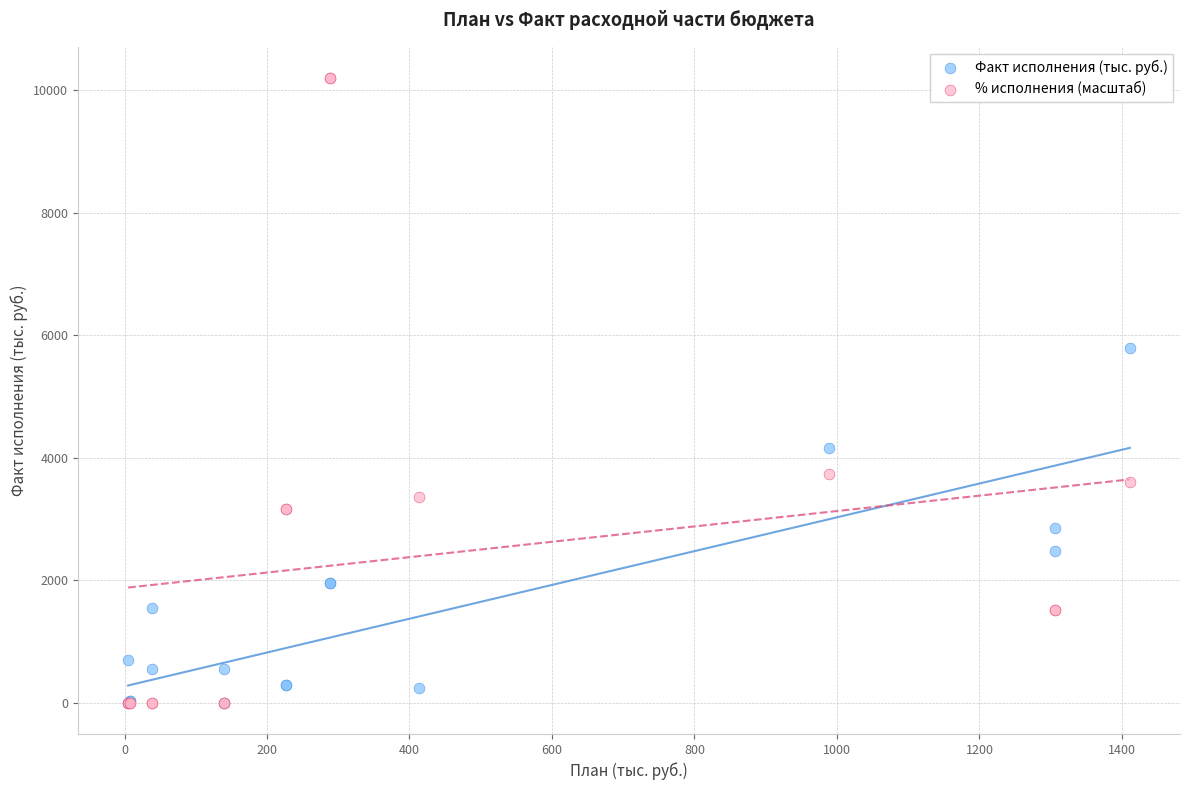

What are all the series names shown in the legend?

Факт исполнения (тыс. руб.), % исполнения (масштаб)